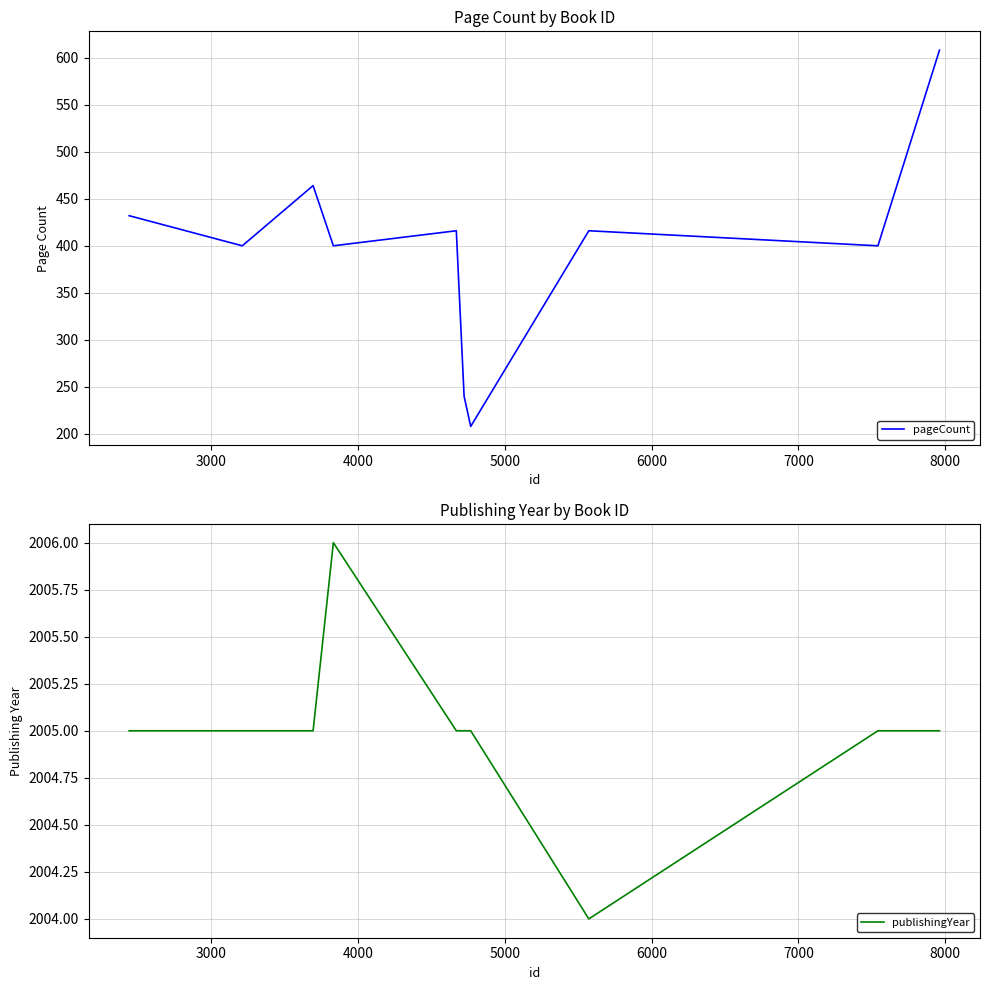

True or false: pageCount has more than 1 interior local peaks.

True